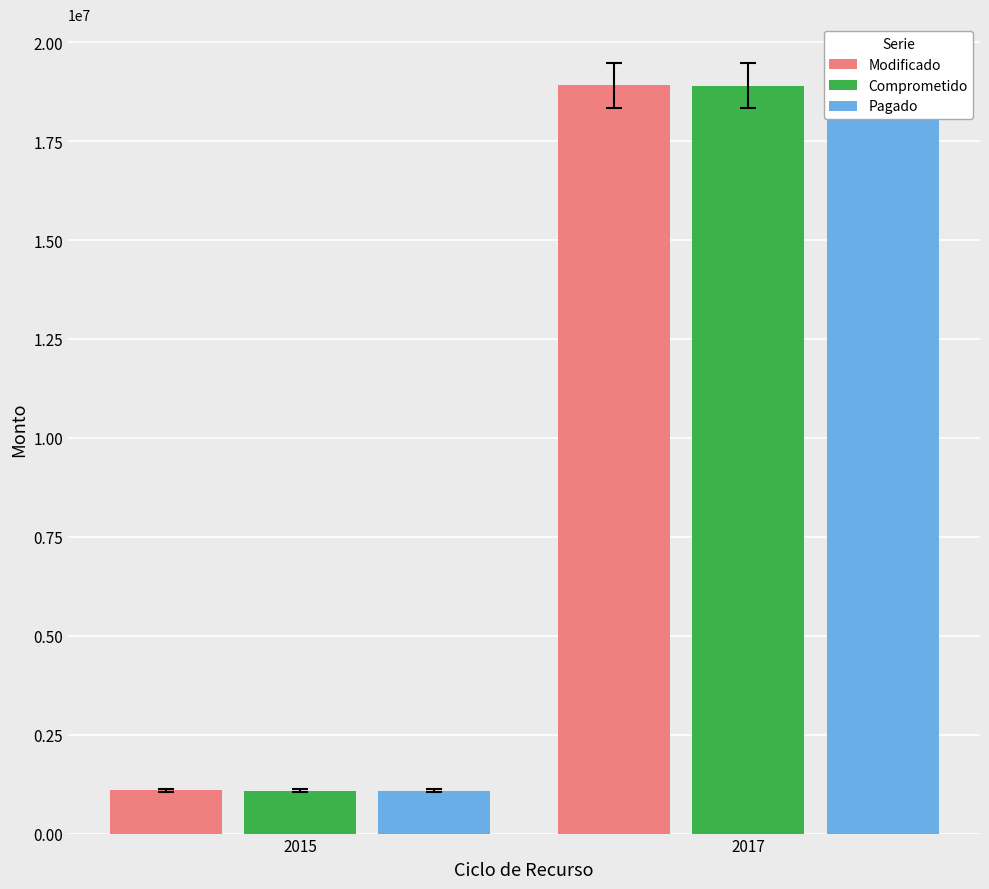

What is the difference between the Modificado values at 2017 and 2015?

17822846.0